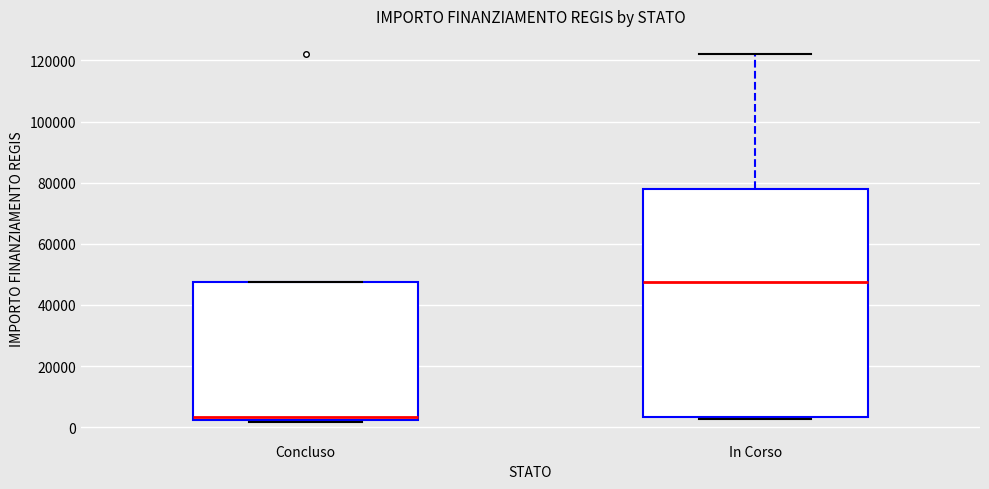

Which box is the tallest, from its lower edge to its upper edge?

In Corso